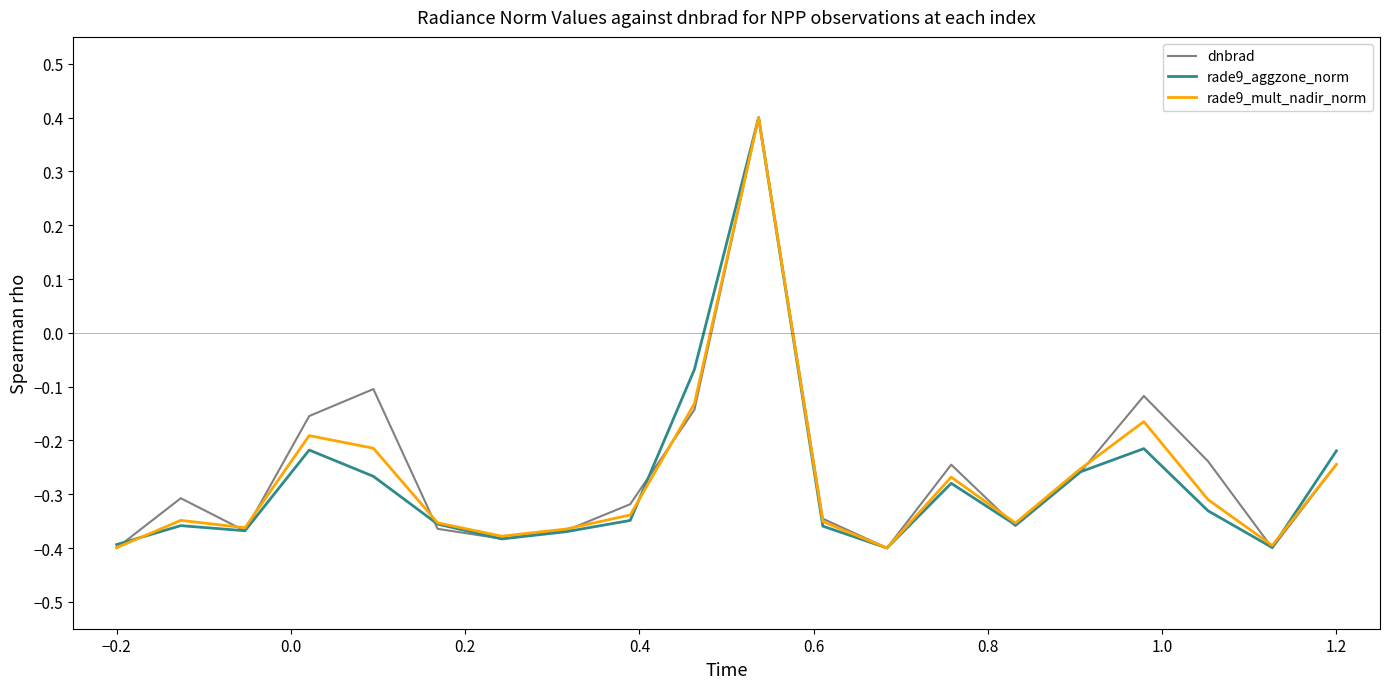

What is the greatest value displayed?

0.4